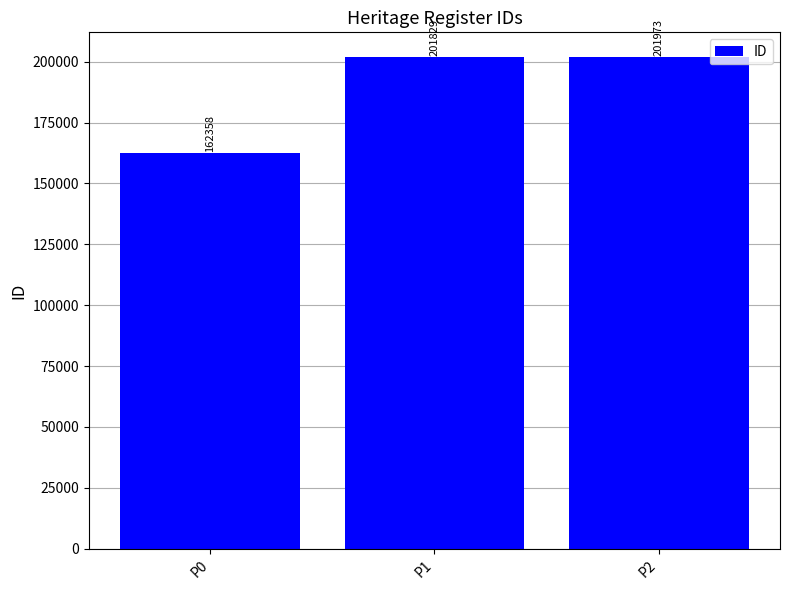

The chart shows a value of 306814 at P1. True or false?

False